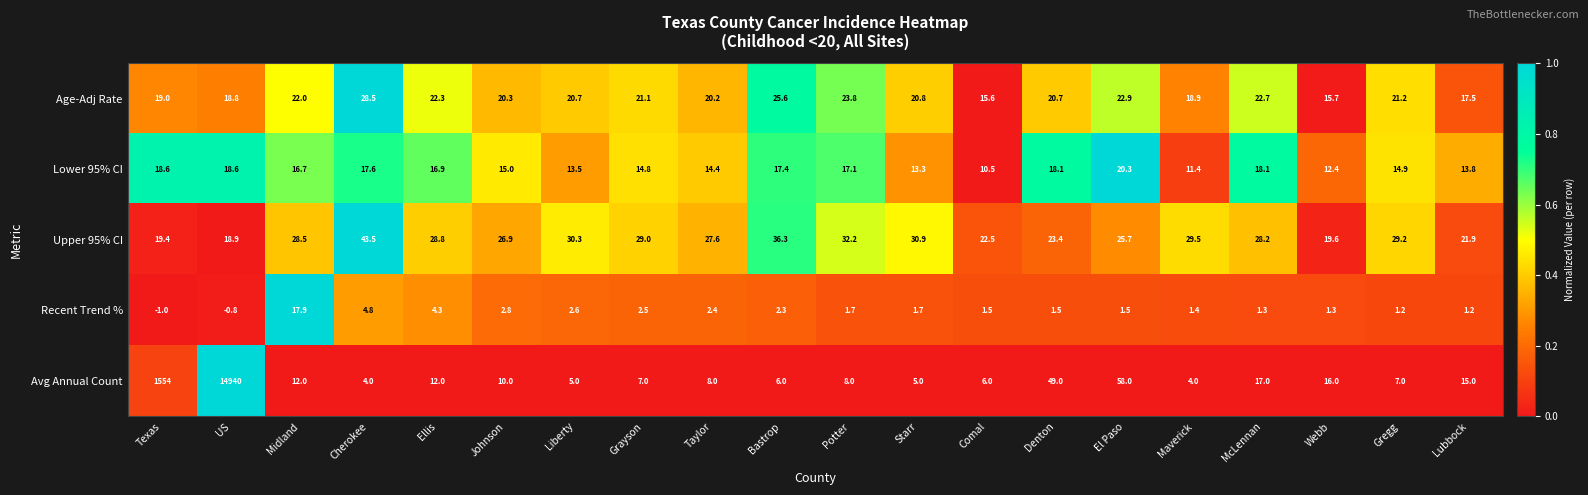

Which series has the largest total across all categories?

Avg Annual Count